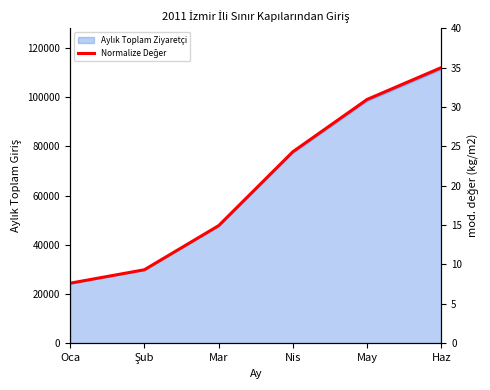

What is the label of the 3rd point from the right?

Nis